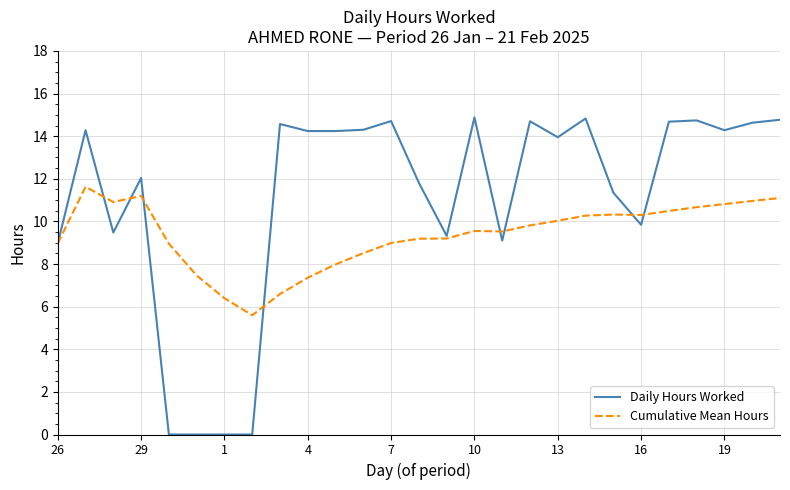

What is the difference between the maximum and minimum values in the Cumulative Mean Hours series?

6.0